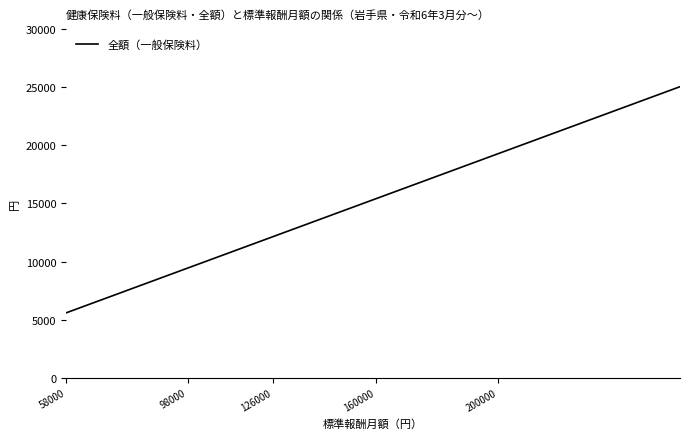

Reading left to right, what are all the values shown in this chart?

5585.4	6548.4	7511.4	8474.4	9437.4	10015.2	10593.0	11363.4	12133.8	12904.2	13674.6	14445.0	15408.0	16371.0	17334.0	18297.0	19260.0	21186.0	23112.0	25038.0